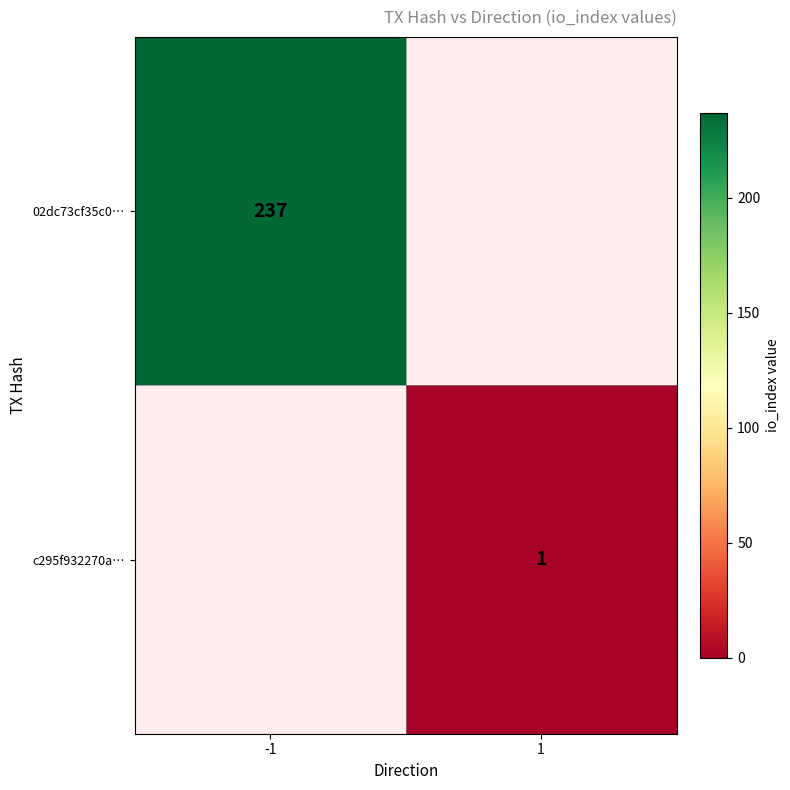

Is it true that 02dc73cf35c0… equals 237 at -1?

True